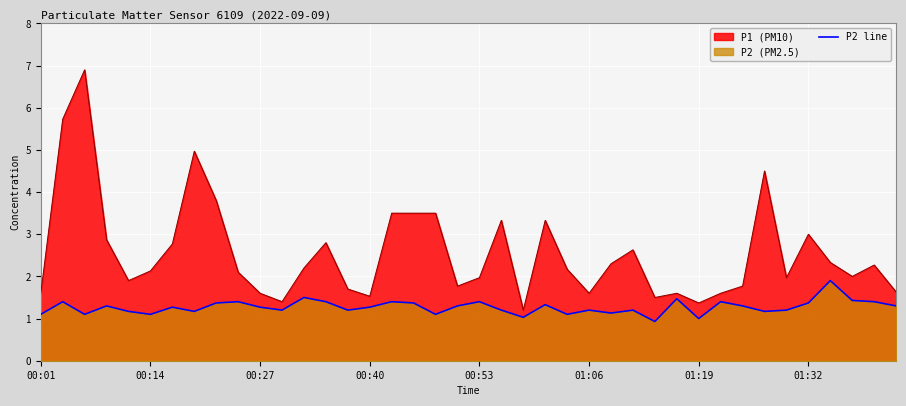

Is it true that the value at 11 is 1.2?

True